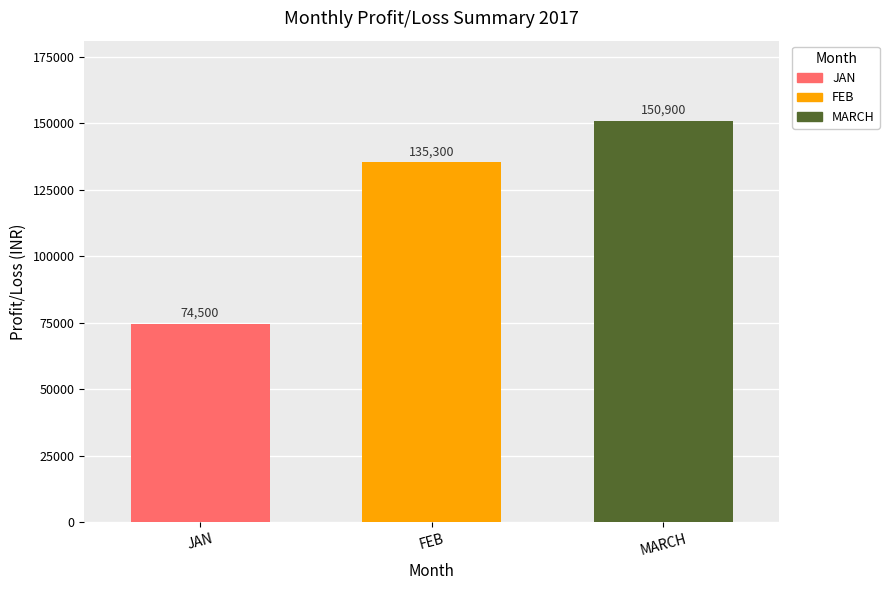

What is the sum of all values?

360700